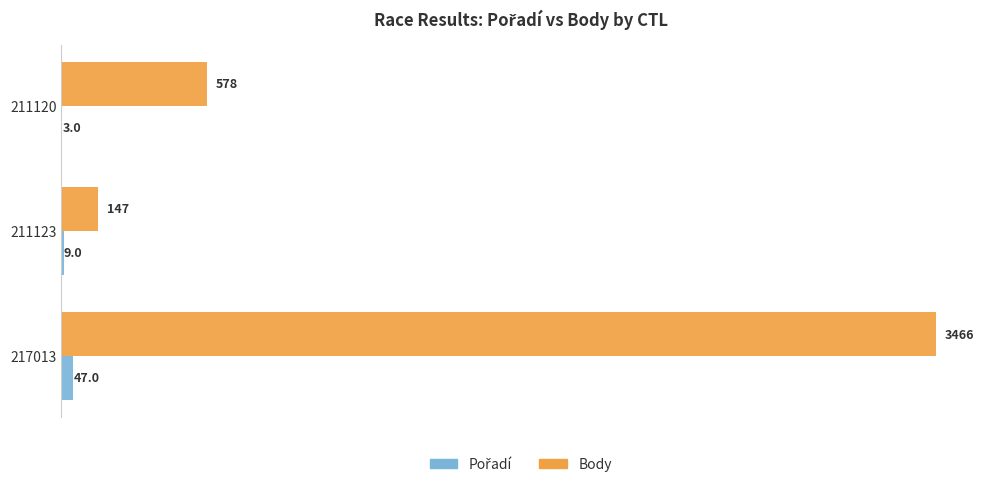

What is the approximate value of Body at 211120, to the nearest 10?

580